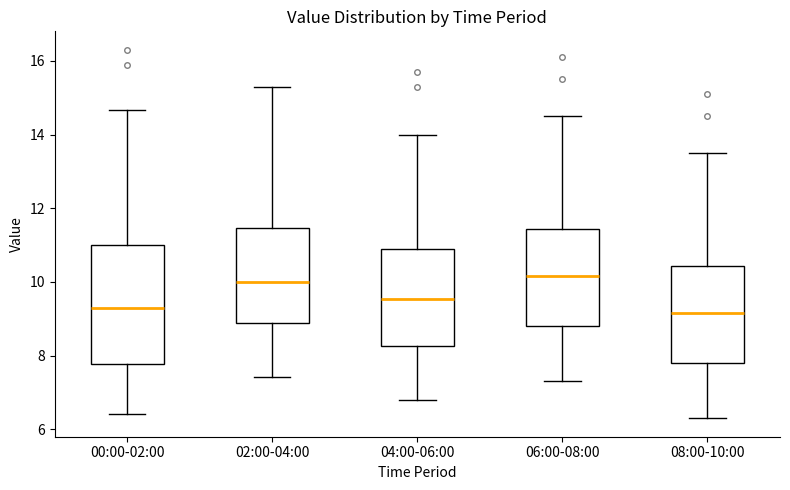

Reading left to right, read every box against the y-axis: the position of its median line, the range the box covers, and the ends of its whiskers. The values are not printed on the chart, so give them approximately, as read against the axis.

00:00-02:00: median 9.2, box 7.8 to 11.0, whiskers 6.4 to 14.6
02:00-04:00: median 10.0, box 8.8 to 11.4, whiskers 7.4 to 15.4
04:00-06:00: median 9.6, box 8.2 to 11.0, whiskers 6.8 to 14.0
06:00-08:00: median 10.2, box 8.8 to 11.4, whiskers 7.4 to 14.6
08:00-10:00: median 9.2, box 7.8 to 10.4, whiskers 6.4 to 13.6